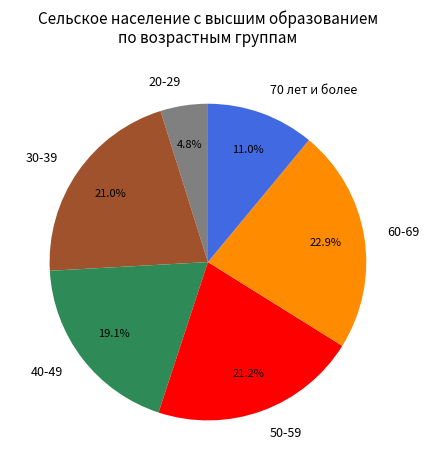

What portion of the pie excludes 30-39?

79.0%